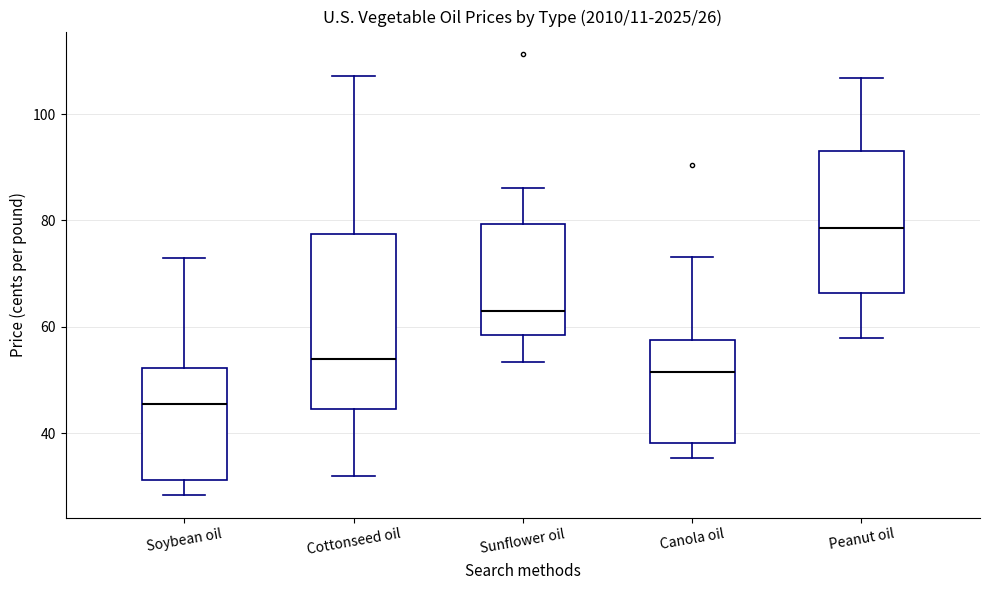

Which box has the lowest median line?

Soybean oil